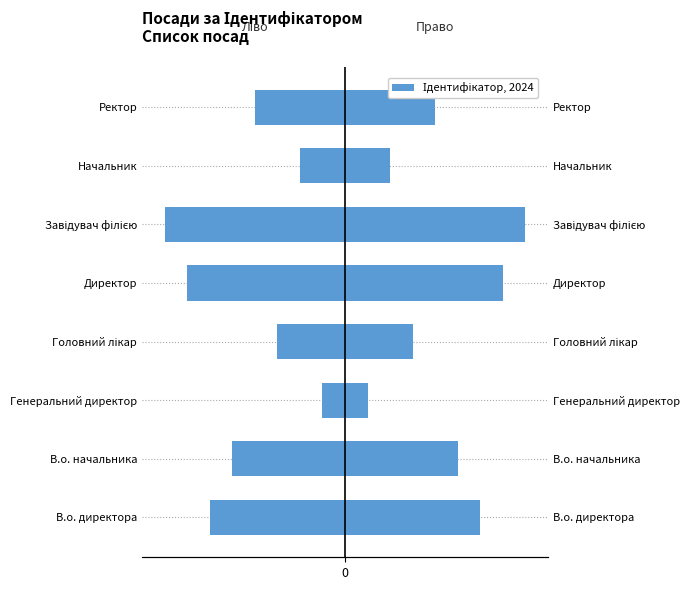

What is the approximate value of Ідентифікатор (ліво) at В.о. директора?

-6